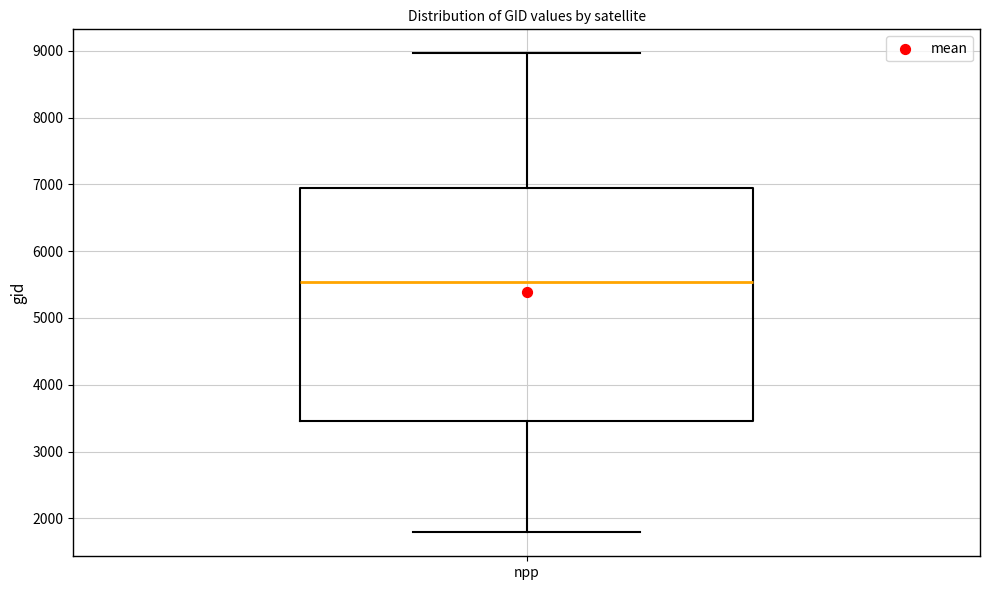

Where does the lower whisker of the box for npp end on the y-axis? The values are not printed on the chart, so give them approximately, as read against the axis.

1800